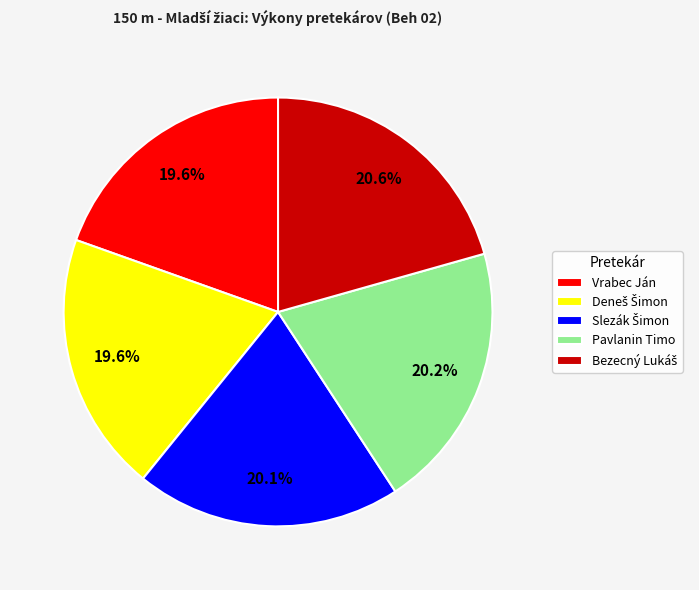

Combined, do Pavlanin Timo and Vrabec Ján account for over 50%?

No